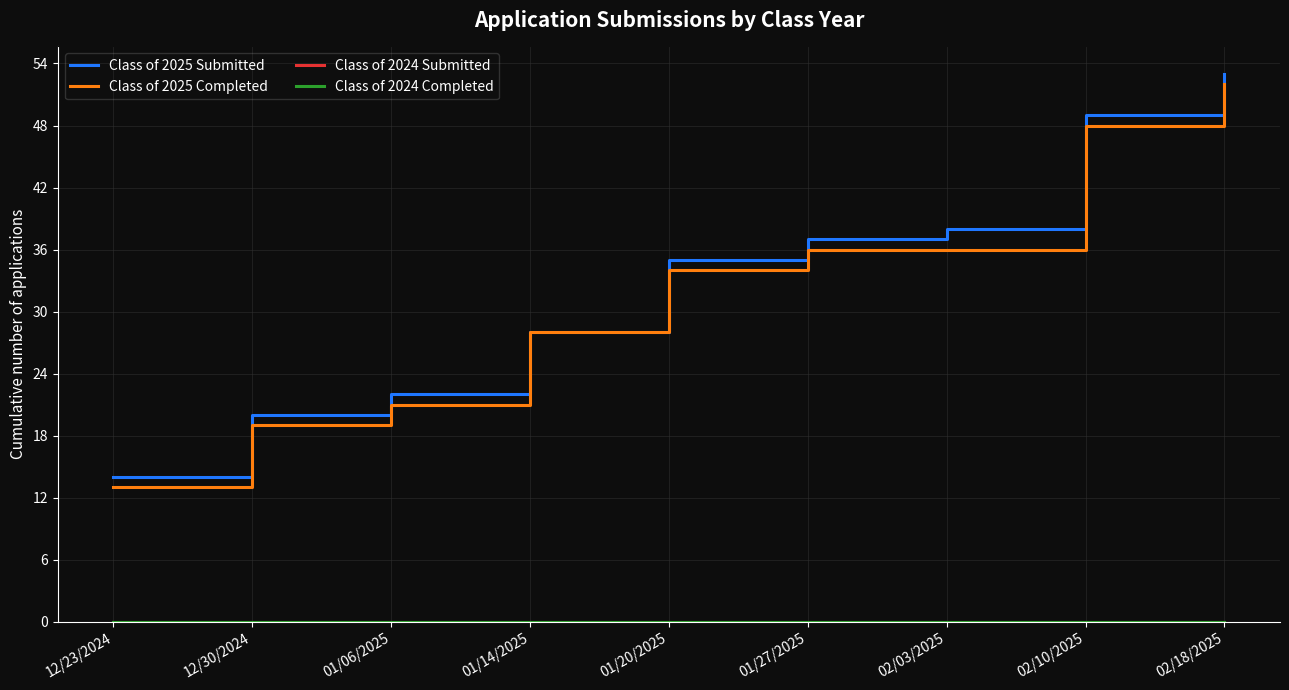

The value of Class of 2025 Submitted at 01/27/2025 is 37. True or false?

True